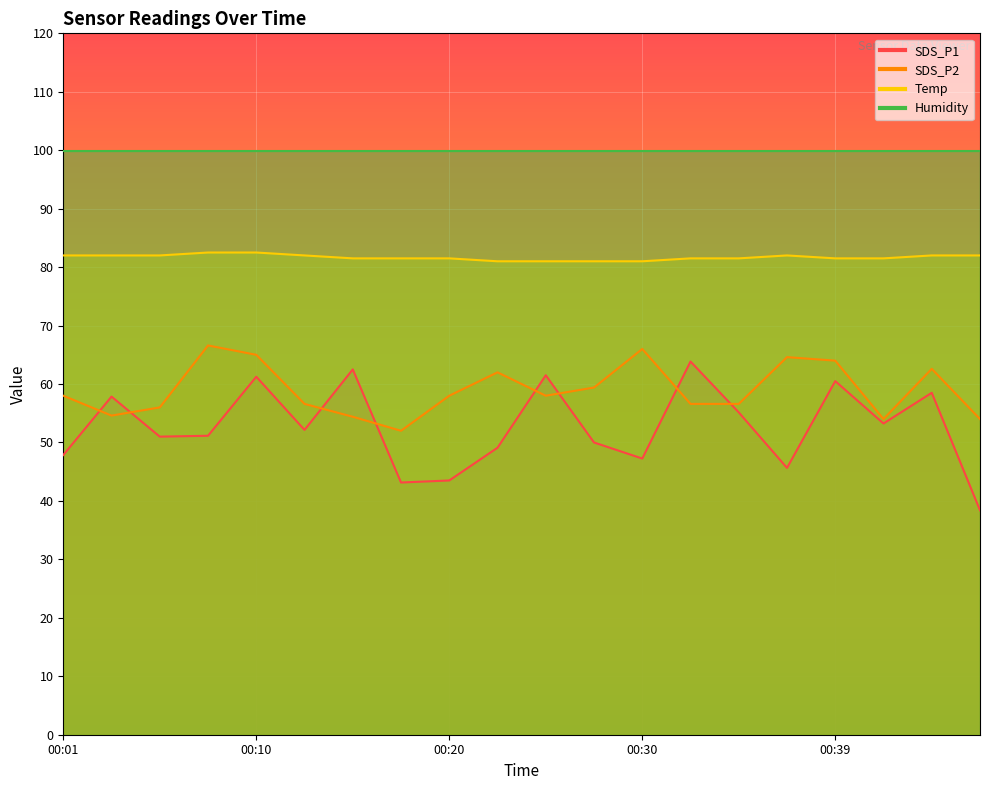

At which label does SDS_P2 first exceed 58?

00:08